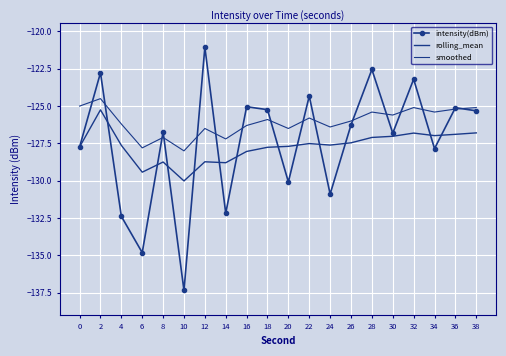

What is the total value across all series at 16?

-379.4